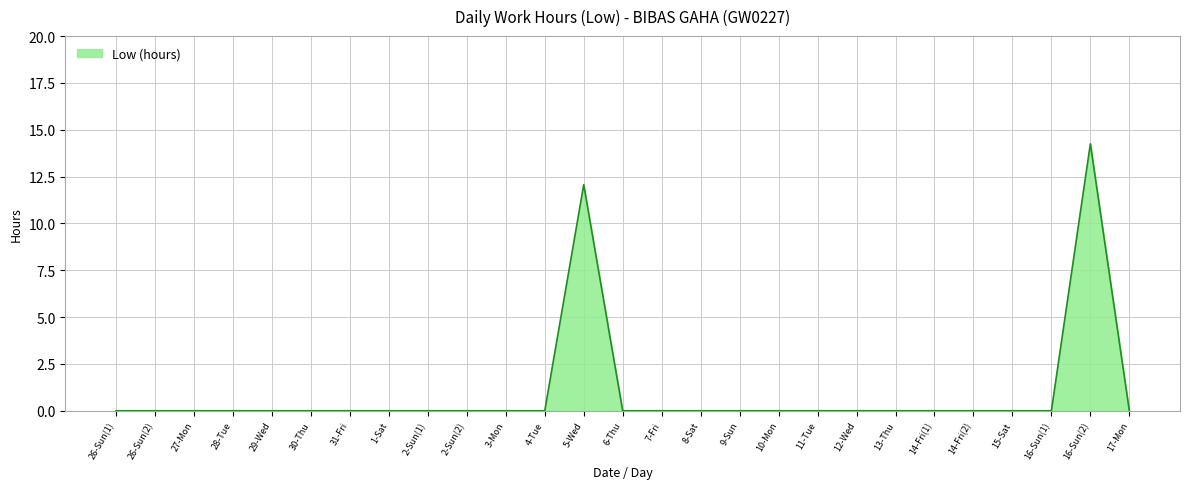

True or false: the data shows 0.0 at 14-Fri(2).

True